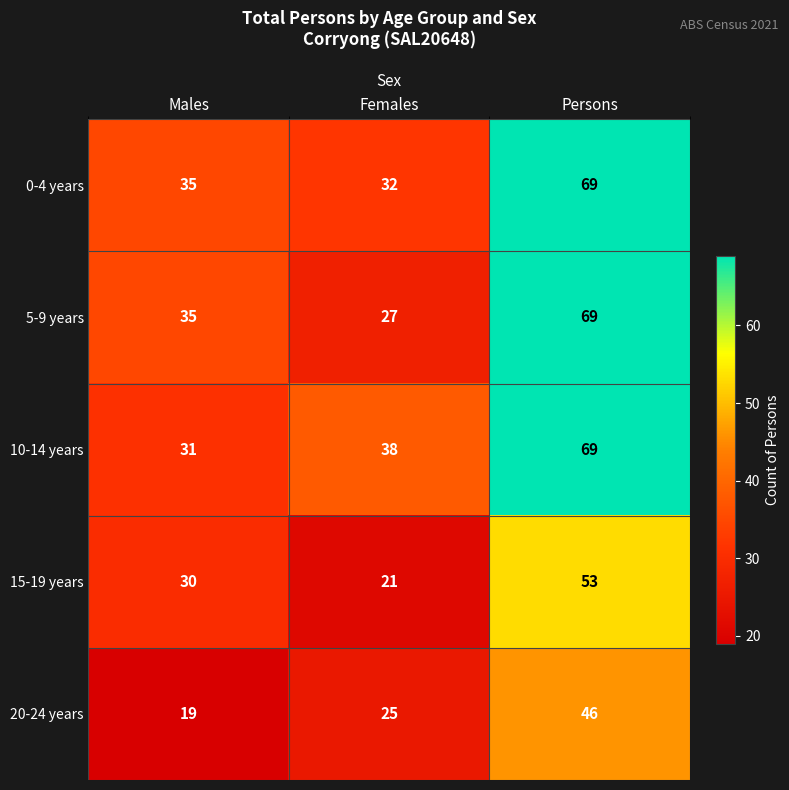

Which series changed the most between Males and Persons?

10-14 years